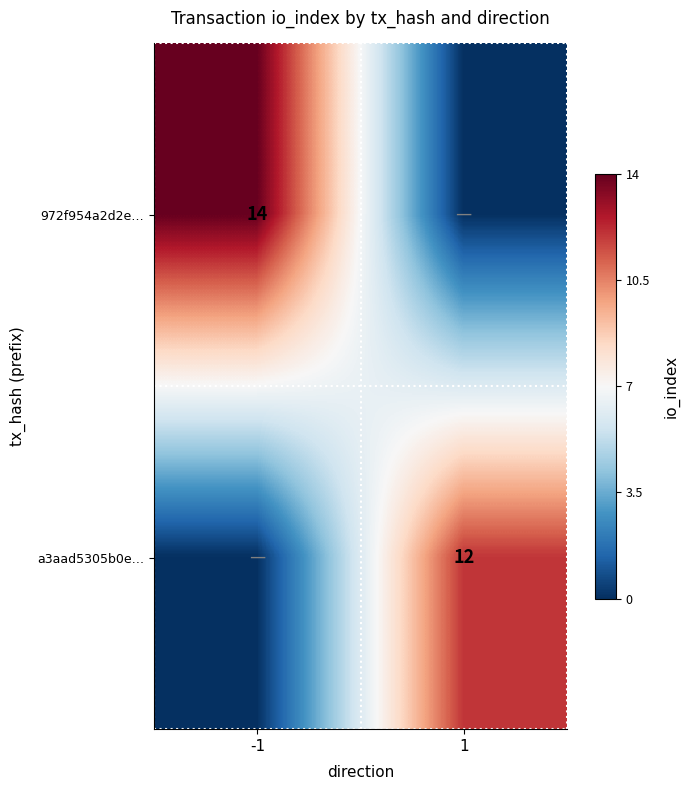

True or false: a3aad5305b0e… has a value of 16 at 1.

False